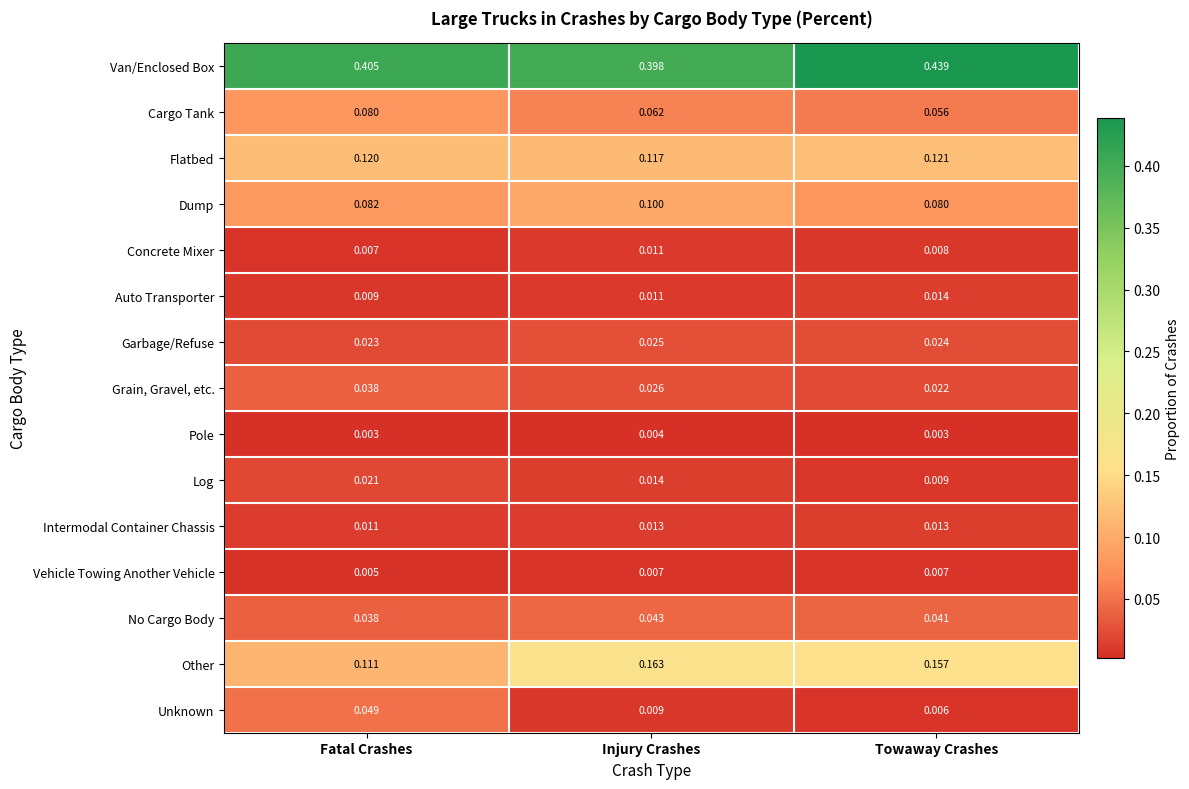

Which series changed the most between Injury Crashes and Towaway Crashes?

Van/Enclosed Box